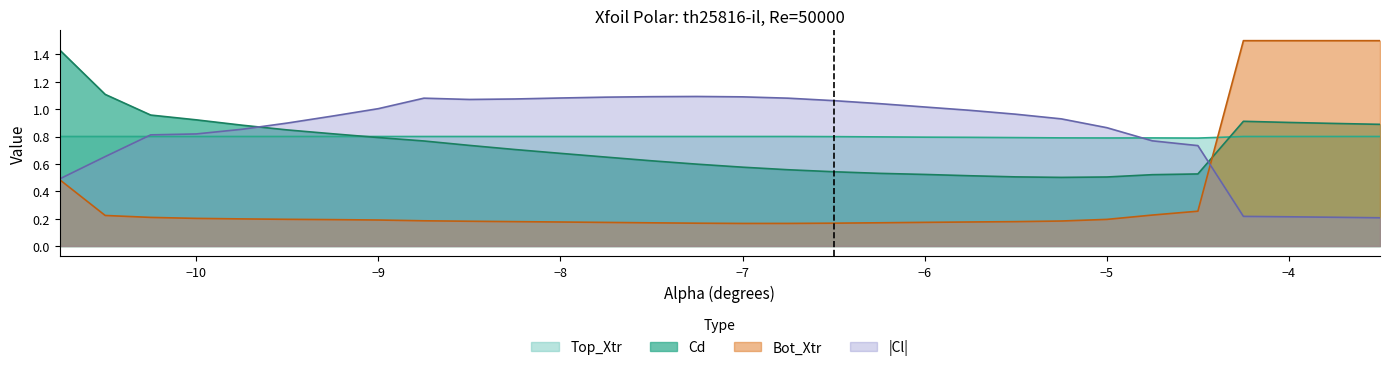

What is the label of the 17th point from the right?

-7.5